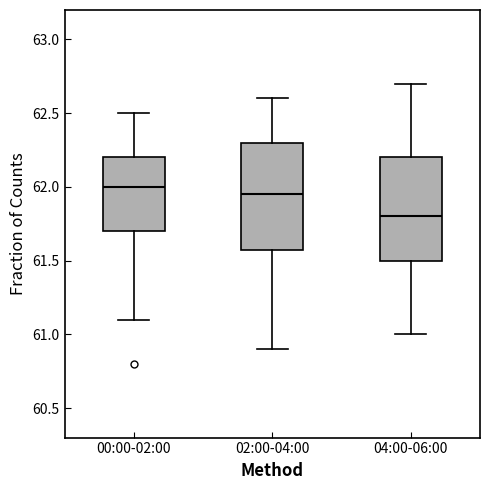

Reading left to right, read every box against the y-axis: the position of its median line, the range the box covers, and the ends of its whiskers. The values are not printed on the chart, so give them approximately, as read against the axis.

00:00-02:00: median 62.00, box 61.70 to 62.20, whiskers 61.10 to 62.50
02:00-04:00: median 61.95, box 61.60 to 62.30, whiskers 60.90 to 62.60
04:00-06:00: median 61.80, box 61.50 to 62.20, whiskers 61.00 to 62.70